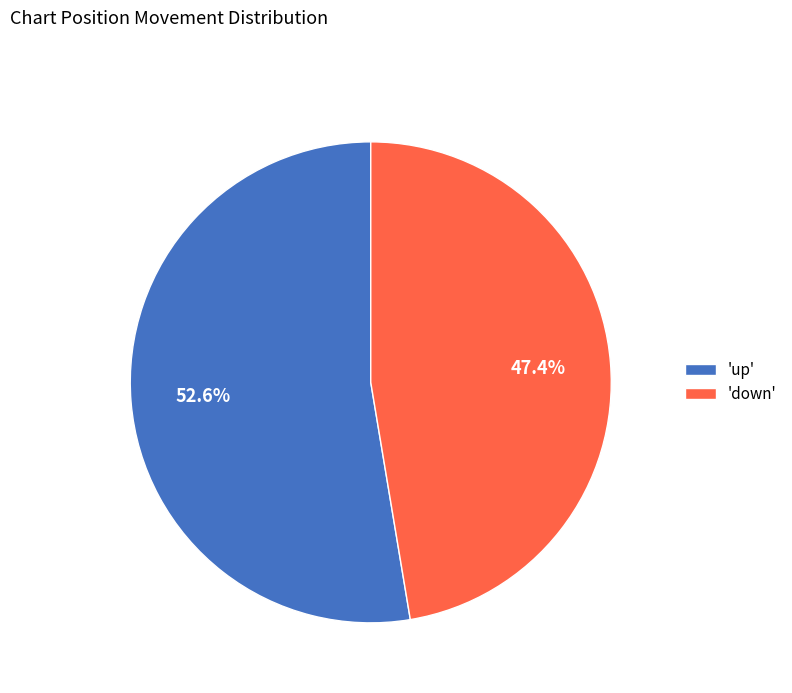

Between 'up' and 'down', which is larger?

'up'